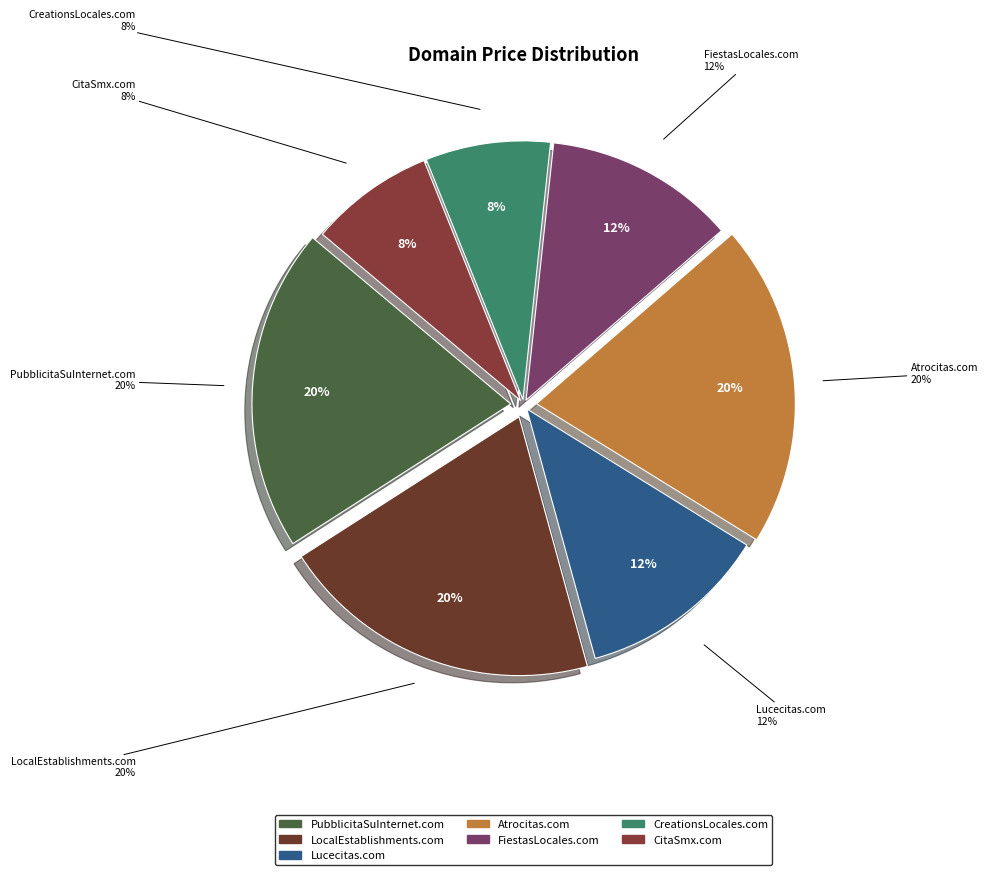

Is it true that CreationsLocales.com is 22% of the pie?

False